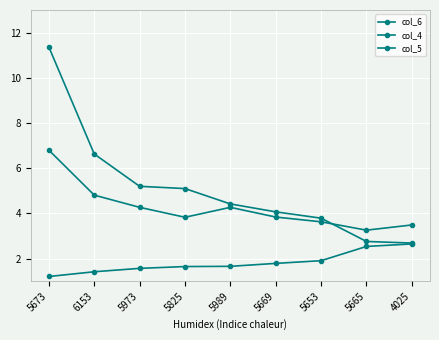

At which label is col_5 closest to 5?

6153